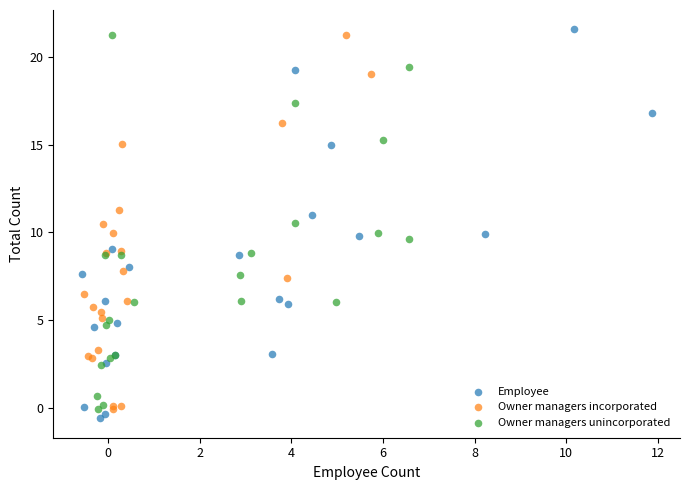

Which series has the largest Y range (max minus min)?

Employee